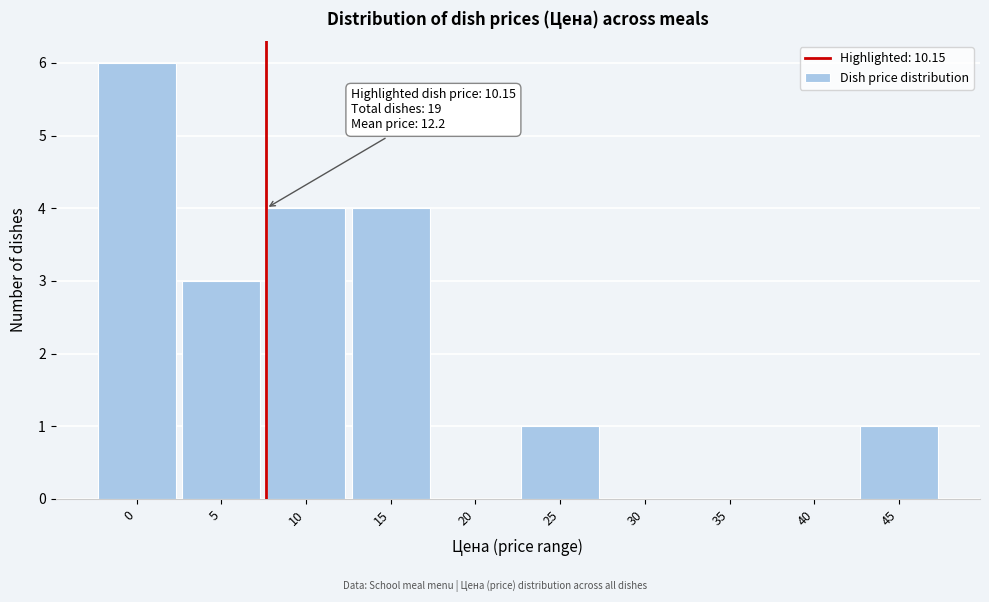

Reading right to left, transcribe all the data shown in this chart.

45=1	40=0	35=0	30=0	25=1	20=0	15=4	10=4	5=3	0=6